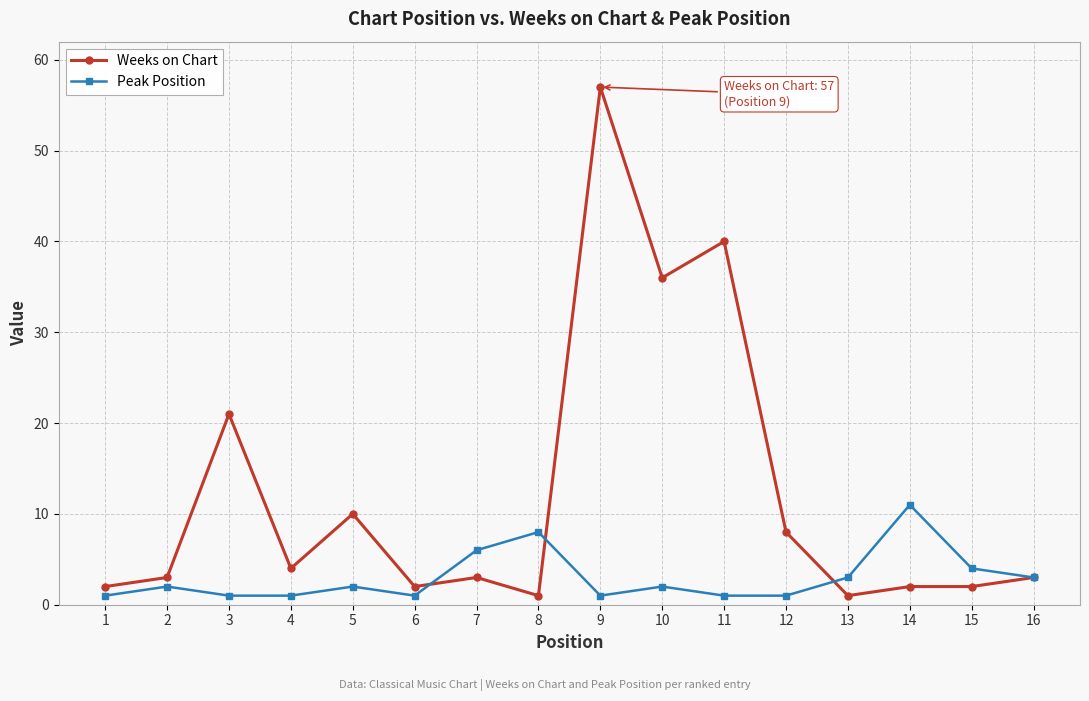

What is the difference between the maximum and minimum values in the Peak Position series?

10